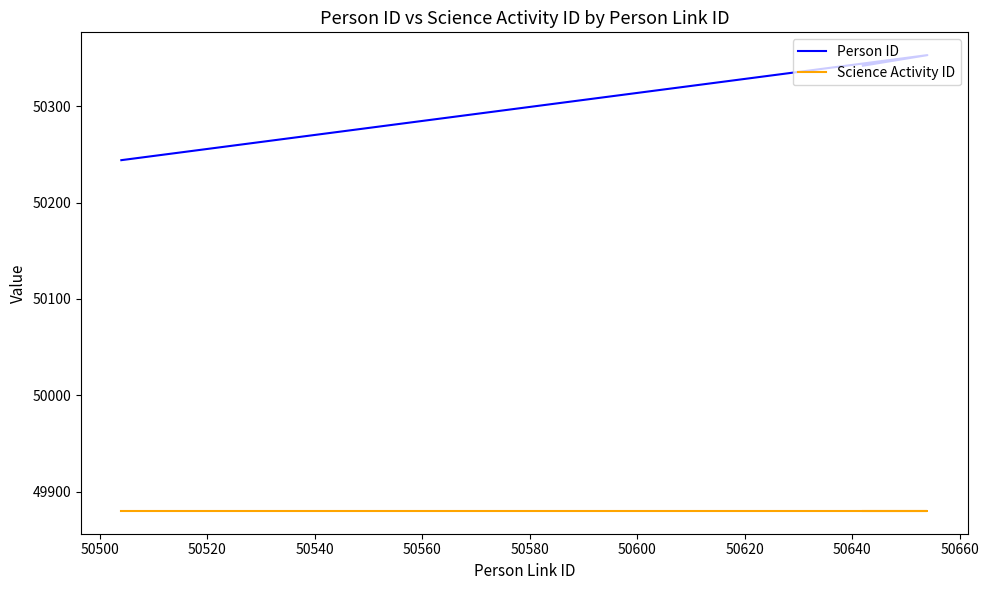

What is the average value of the Person ID series?

50313